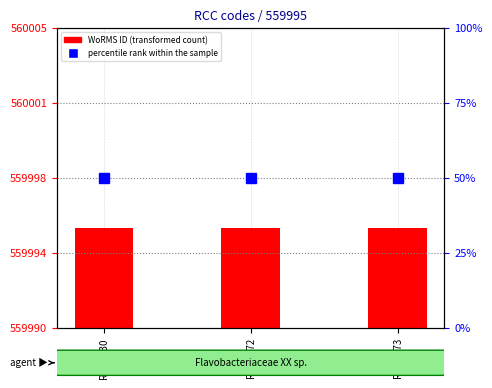

Are the bars horizontal?

No